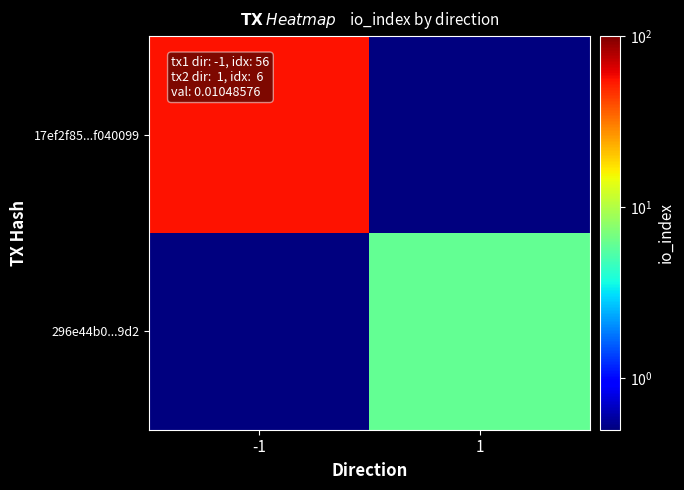

Reading left to right, extract all data points from this chart.

17ef2f85...f040099: -1=56.0	1=0.1
296e44b0...9d2: -1=0.1	1=6.0